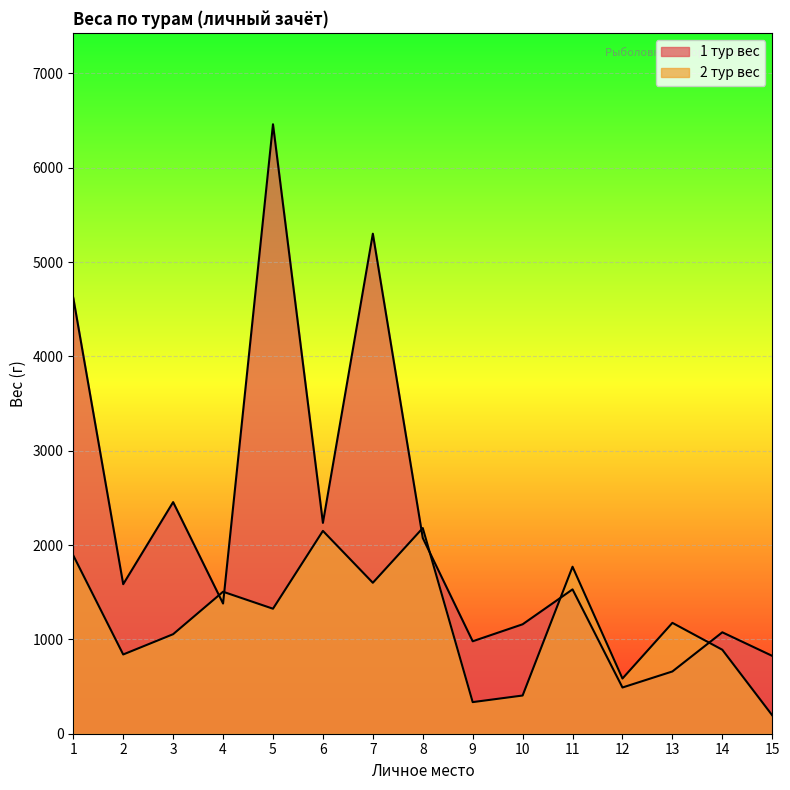

Reading left to right, transcribe all the data shown in this chart.

1 тур вес: 4620	1585	2455	1380	6460	2235	5300	2075	980	1160	1530	490	660	1075	825
2 тур вес: 1890	840	1055	1505	1325	2150	1600	2180	335	405	1770	585	1175	890	195